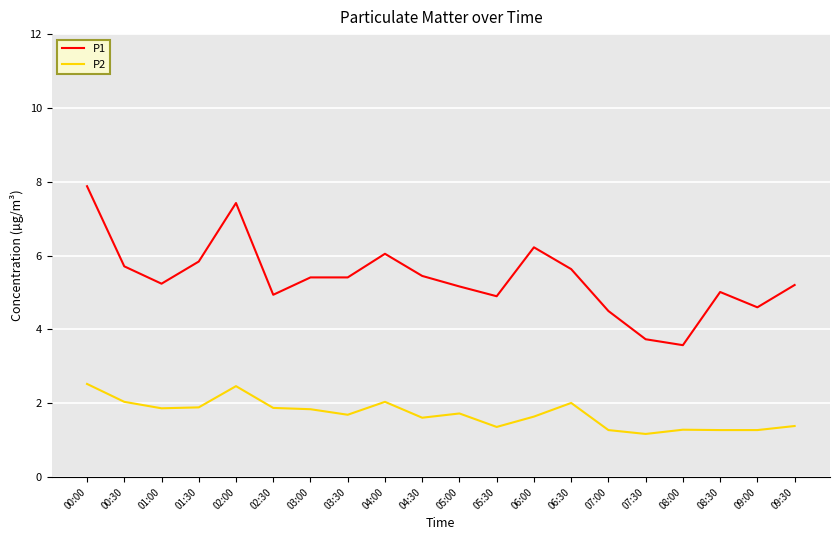

True or false: P1 has a value of 4.6 at 09:00.

True